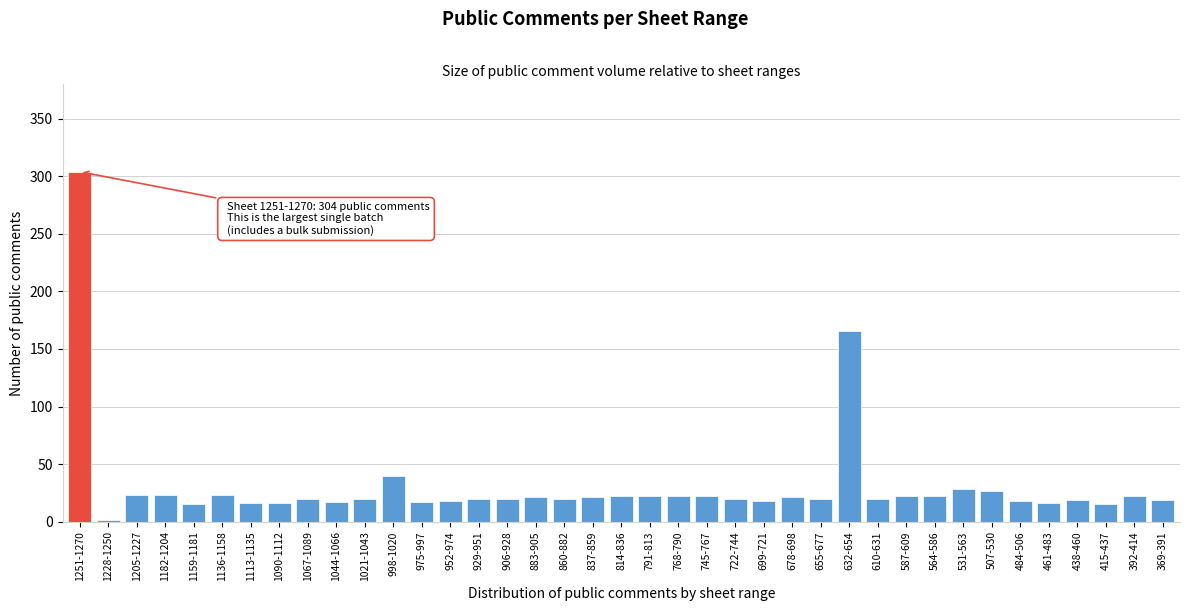

Read the value at 507-530.

27